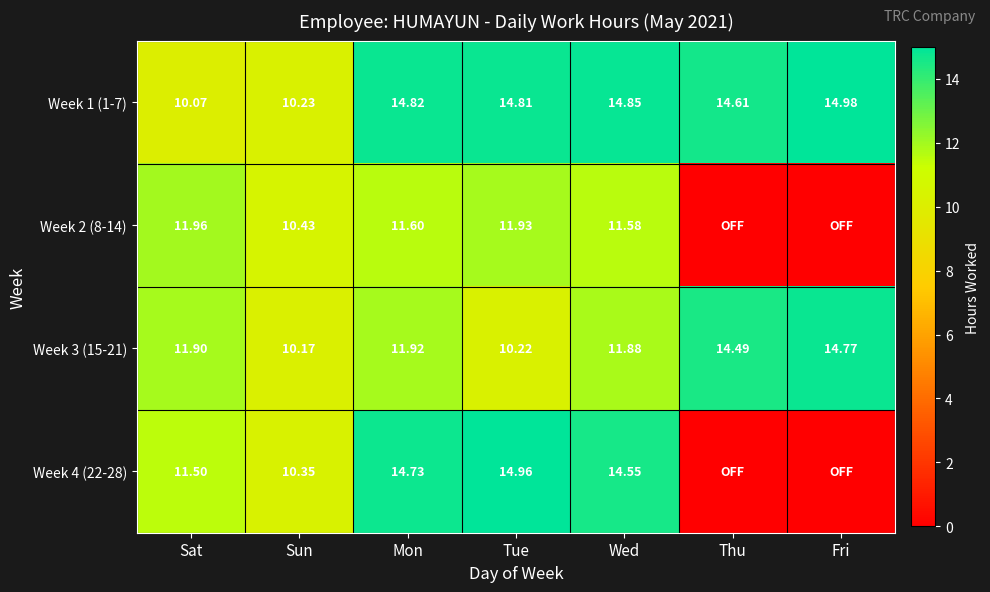

What is the sum of the Week 2 (8-14) values at Wed and Sat?

23.5